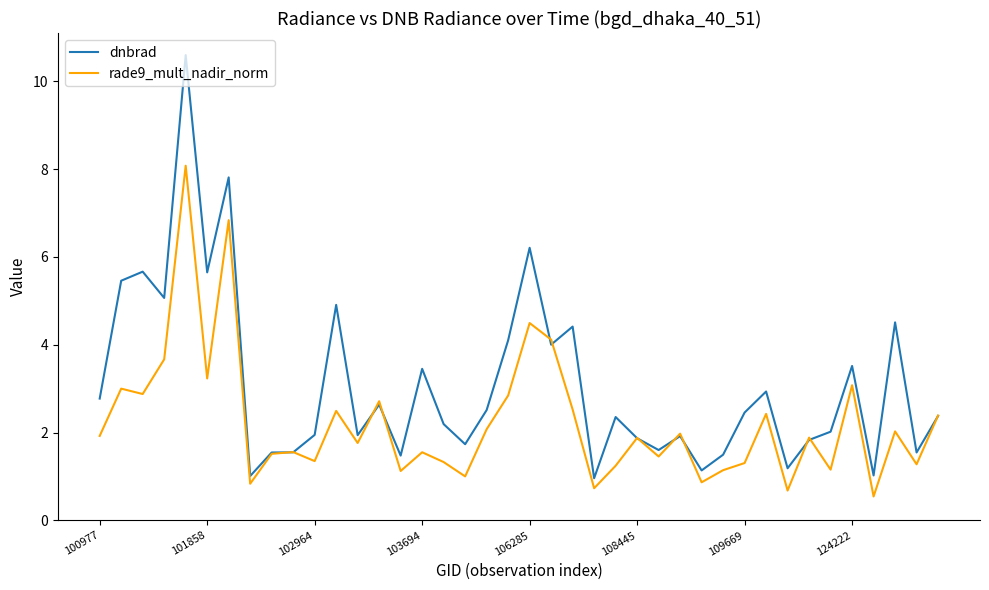

What is the highest value of the rade9_mult_nadir_norm series?

8.1